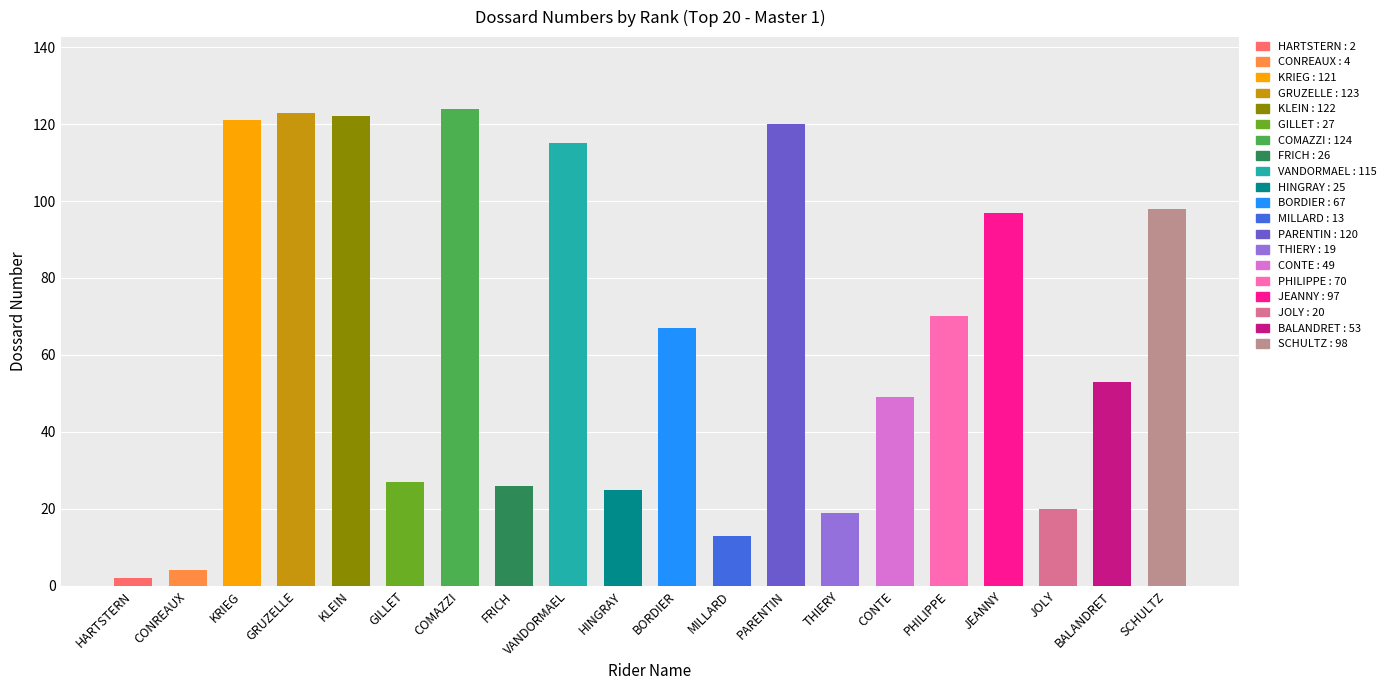

What is the difference between the maximum and minimum values?

122